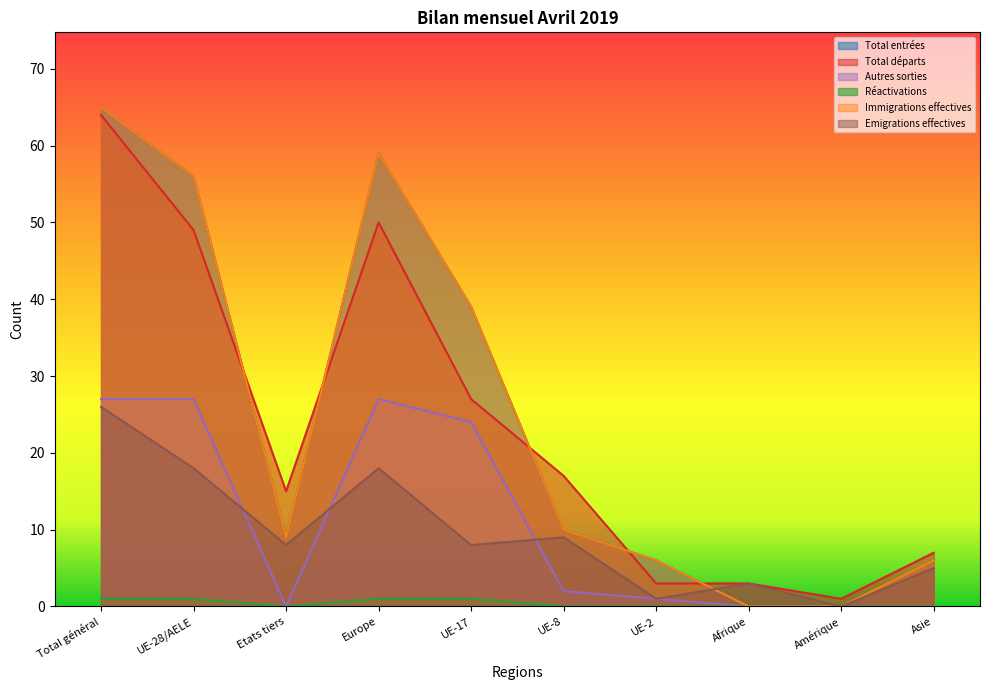

What is the difference between the maximum and second lowest values in the Réactivations series?

1